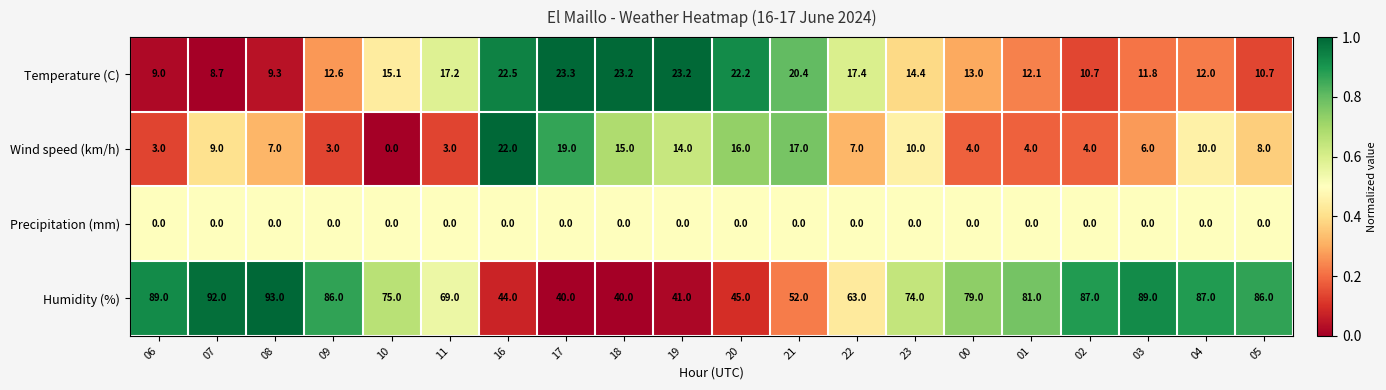

Is it true that Humidity (%) equals 93.0 at 08?

True